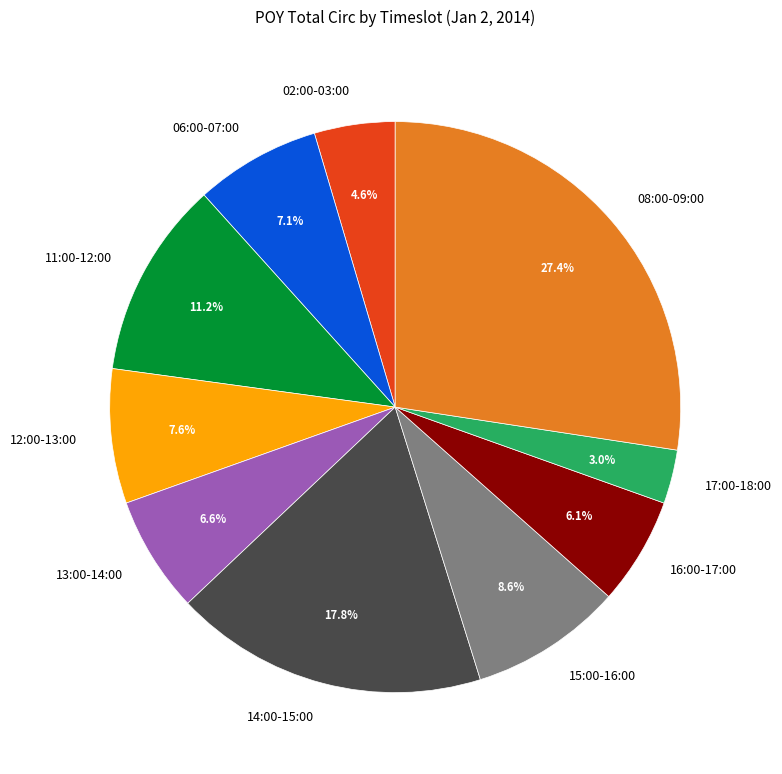

To the nearest percent, what is the average slice percentage?

10%